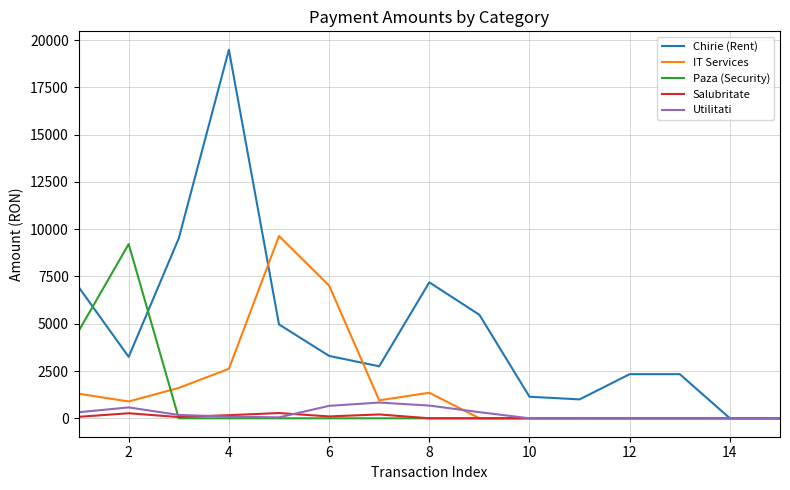

How many categories are shown in the chart?

15